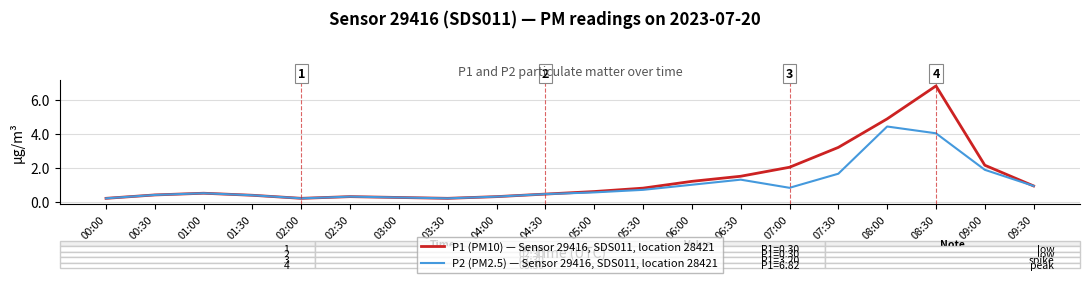

What is the maximum value shown in the chart?

6.8